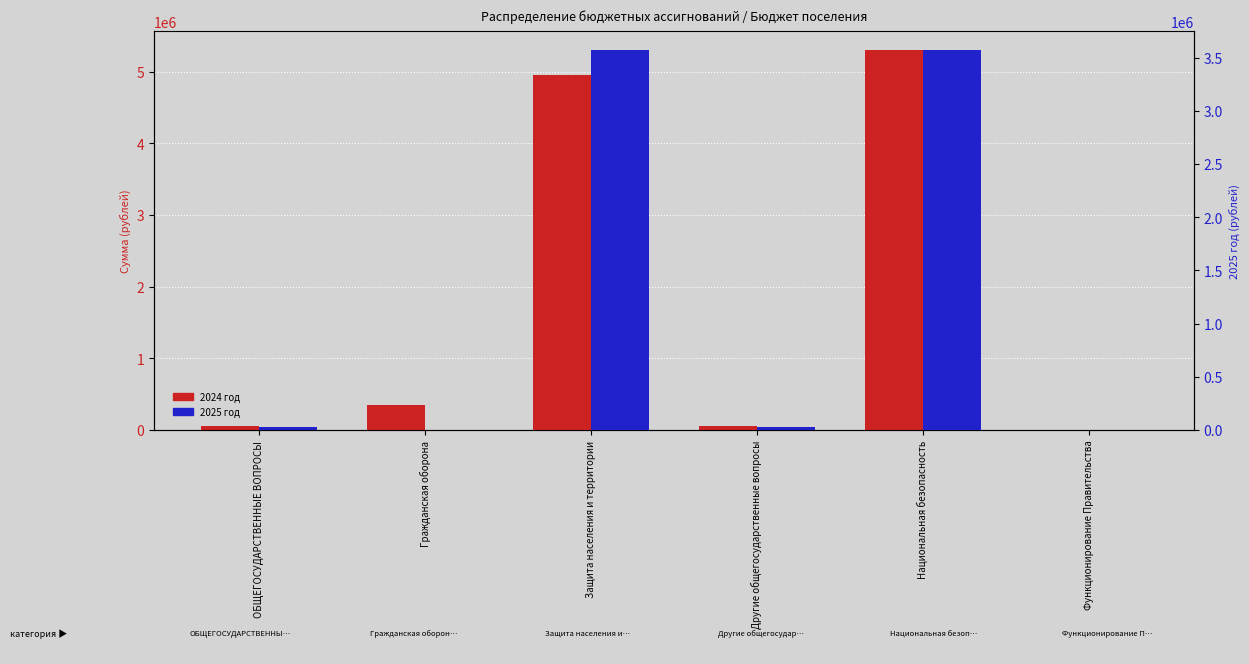

At Другие общегосударственные вопросы, list the series in order from largest to smallest.

2024 год, 2025 год